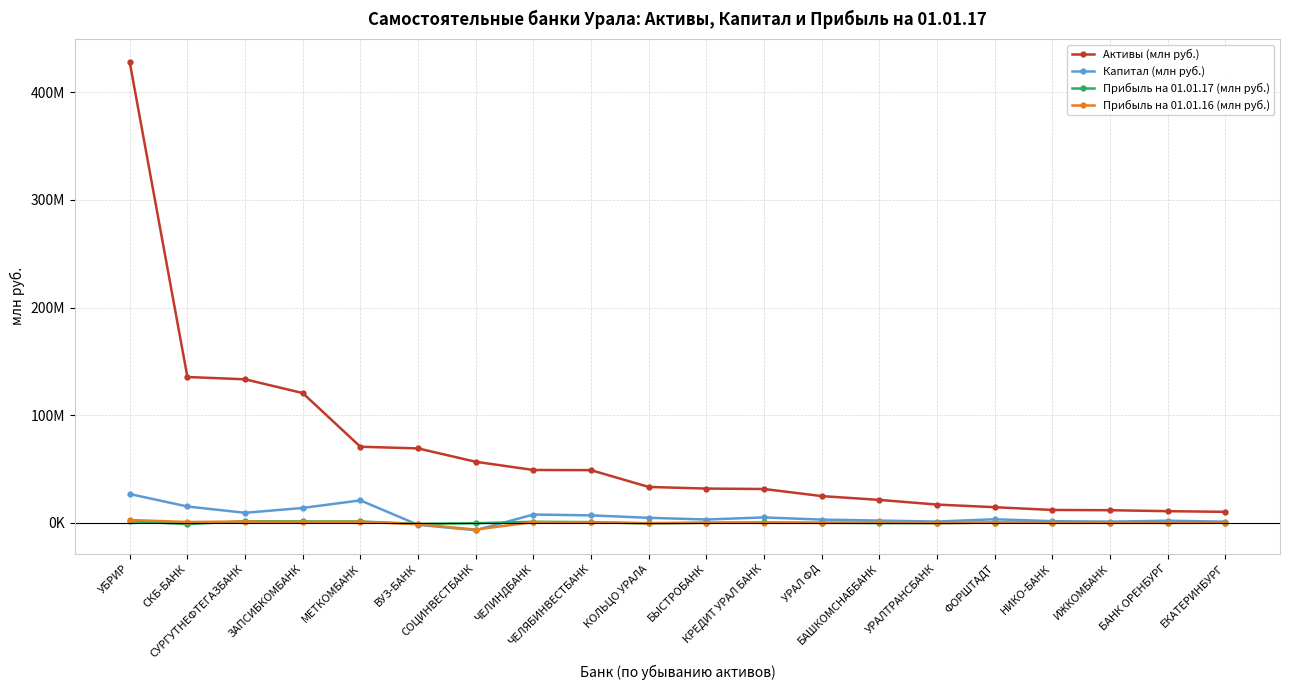

At which label does Капитал (млн руб.) reach its minimum?

СОЦИНВЕСТБАНК